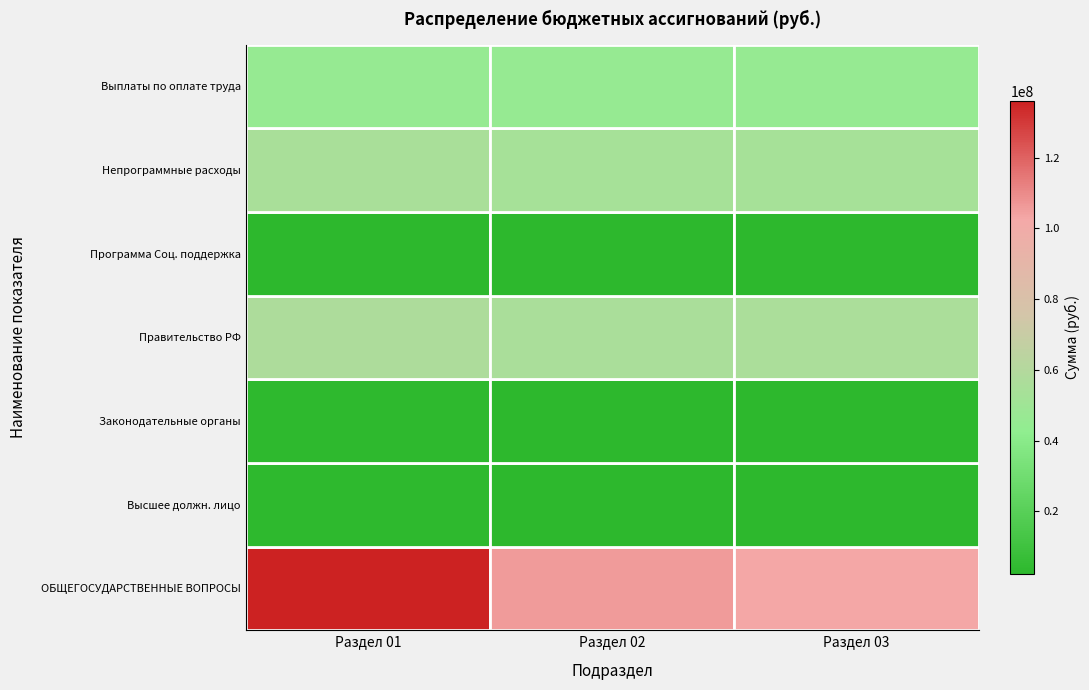

Rank the series at Раздел 03 from lowest to highest value.

Законодательные органы, Программа Соц. поддержка, Непрограммные расходы, ОБЩЕГОСУДАРСТВЕННЫЕ ВОПРОСЫ, Высшее должн. лицо, Правительство РФ, Выплаты по оплате труда